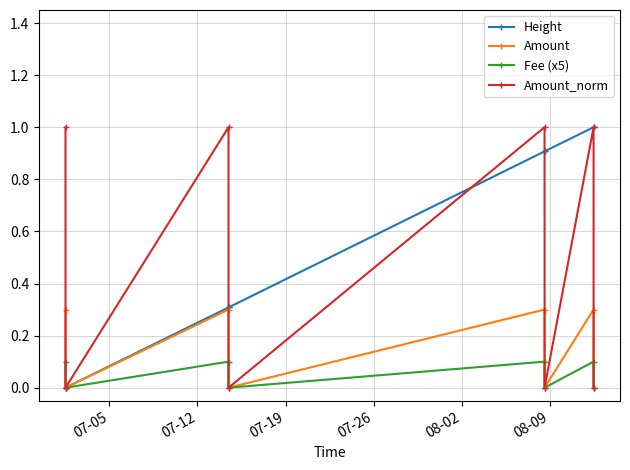

What is the maximum value shown in the chart?

1.0